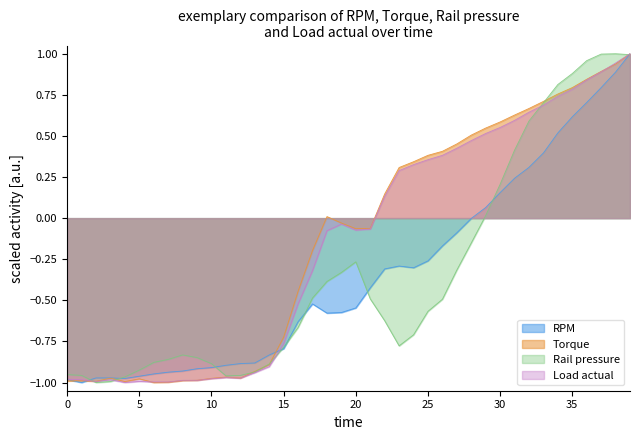

In Load, how many points are higher than both neighbors (excluding endpoints)?

4